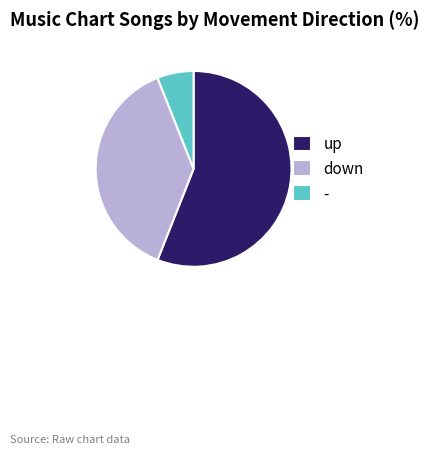

How many slices are in this pie chart?

3